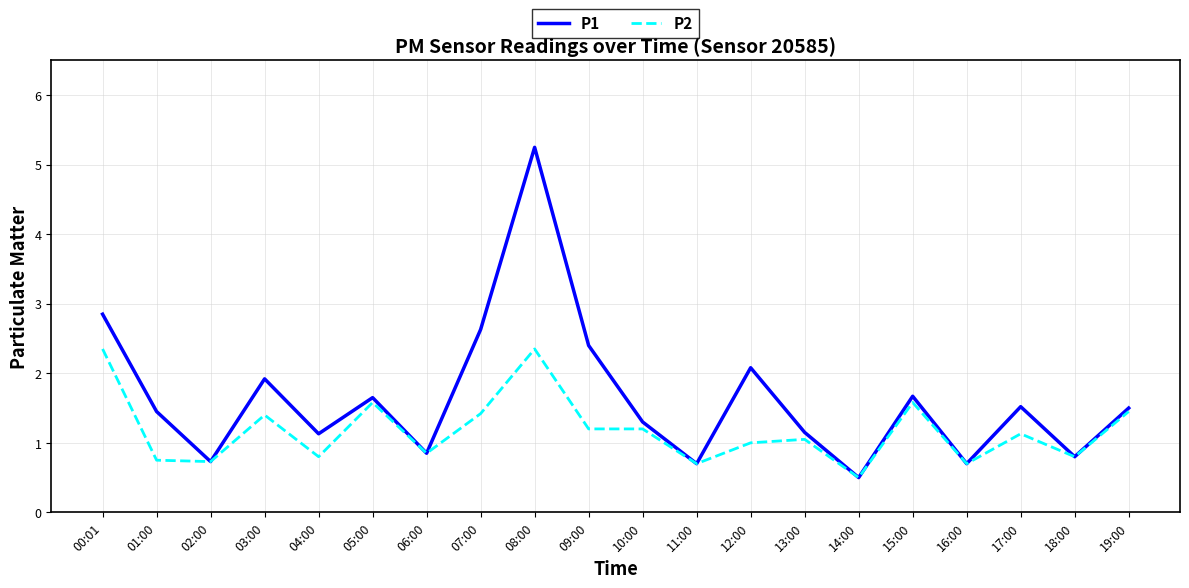

What position from the right is 10:00?

10